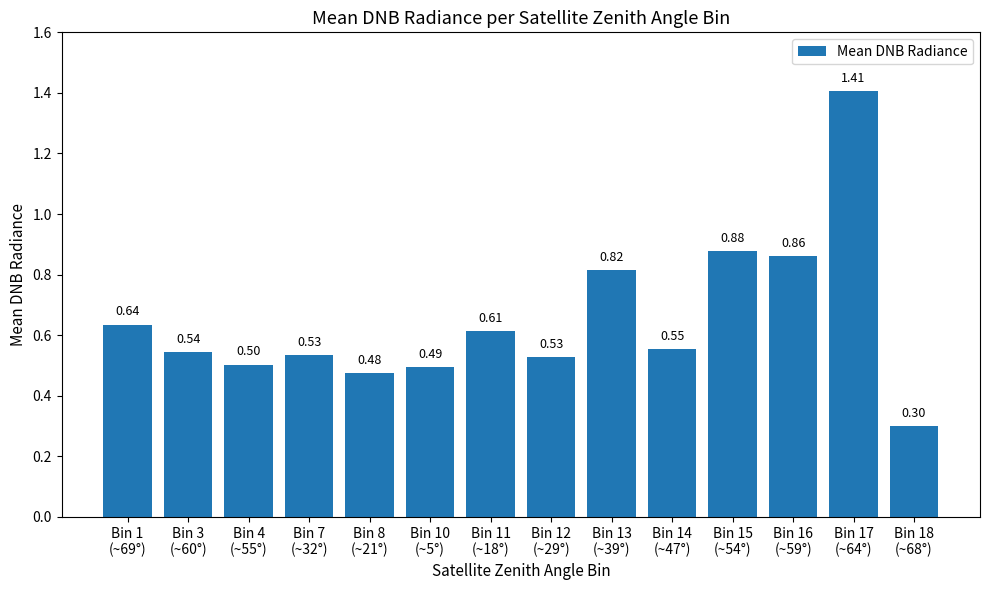

What is the change in value from Bin 1
(~69°) to Bin 4
(~55°)?

-0.1